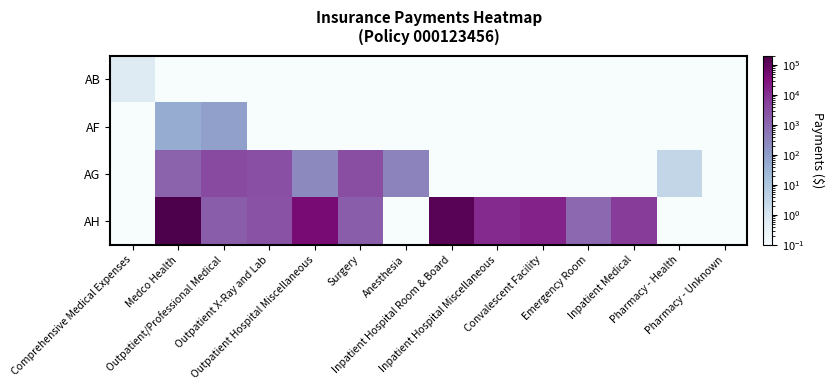

Reading left to right, list all the values displayed in this chart.

AB: Comprehensive Medical Expenses=0.6	Medco Health=0.1	Outpatient/Professional Medical=0.1	Outpatient X-Ray and Lab=0.1	Outpatient Hospital Miscellaneous=0.1	Surgery=0.1	Anesthesia=0.1	Inpatient Hospital Room & Board=0.1	Inpatient Hospital Miscellaneous=0.1	Convalescent Facility=0.1	Emergency Room=0.1	Inpatient Medical=0.1	Pharmacy - Health=0.1	Pharmacy - Unknown=0.1
AF: Comprehensive Medical Expenses=0.1	Medco Health=50.0	Outpatient/Professional Medical=90.0	Outpatient X-Ray and Lab=0.1	Outpatient Hospital Miscellaneous=0.1	Surgery=0.1	Anesthesia=0.1	Inpatient Hospital Room & Board=0.1	Inpatient Hospital Miscellaneous=0.1	Convalescent Facility=0.1	Emergency Room=0.1	Inpatient Medical=0.1	Pharmacy - Health=0.1	Pharmacy - Unknown=0.1
AG: Comprehensive Medical Expenses=0.1	Medco Health=1214.1	Outpatient/Professional Medical=3782.3	Outpatient X-Ray and Lab=2792.7	Outpatient Hospital Miscellaneous=245.7	Surgery=3090.8	Anesthesia=317.2	Inpatient Hospital Room & Board=0.1	Inpatient Hospital Miscellaneous=0.1	Convalescent Facility=0.1	Emergency Room=0.1	Inpatient Medical=0.1	Pharmacy - Health=2.9	Pharmacy - Unknown=0.1
AH: Comprehensive Medical Expenses=0.1	Medco Health=204425.8	Outpatient/Professional Medical=1633.6	Outpatient X-Ray and Lab=2491.4	Outpatient Hospital Miscellaneous=43179.1	Surgery=1593.9	Anesthesia=0.1	Inpatient Hospital Room & Board=130402.2	Inpatient Hospital Miscellaneous=12246.2	Convalescent Facility=15367.4	Emergency Room=942.5	Inpatient Medical=6258.2	Pharmacy - Health=0.1	Pharmacy - Unknown=0.1